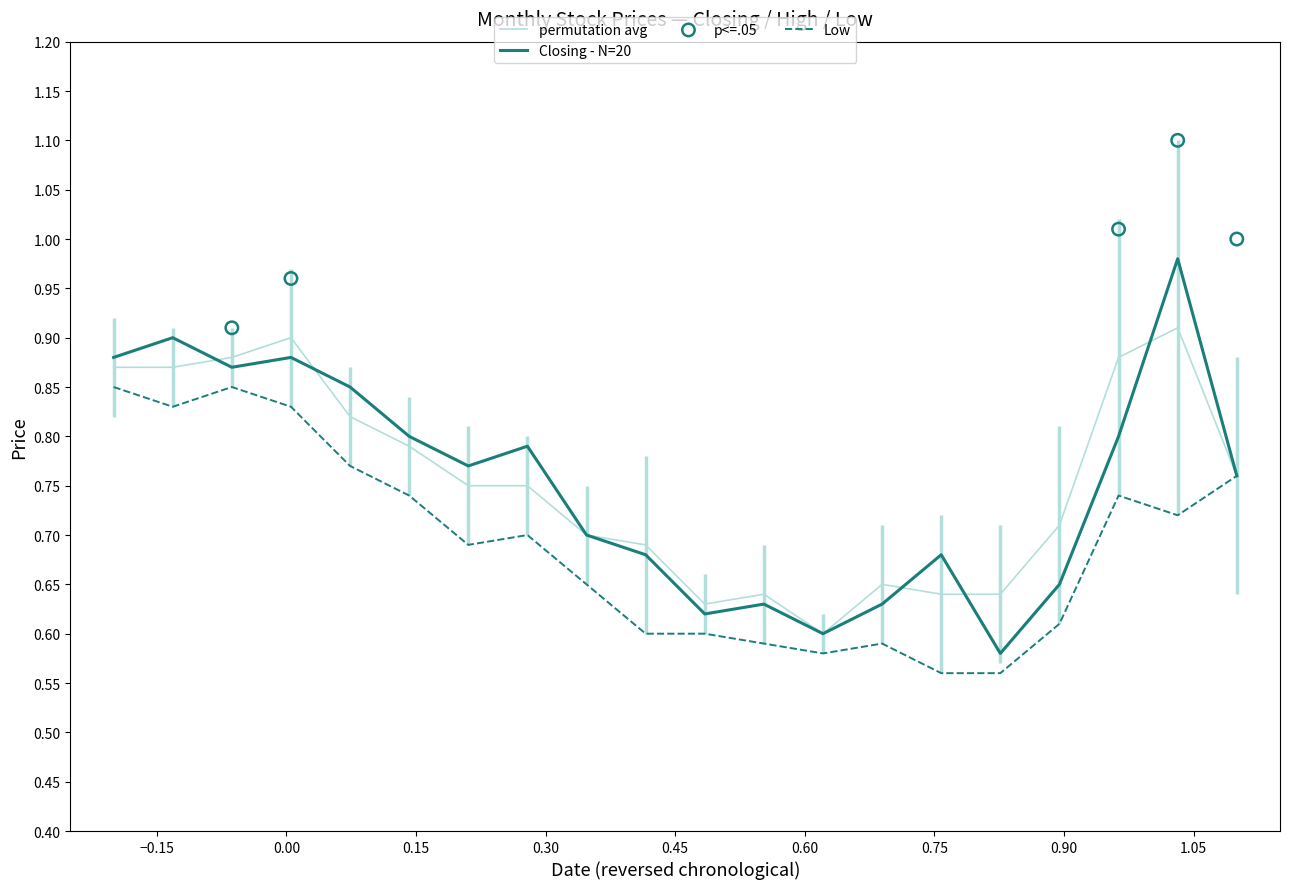

Which series has the largest Y range (max minus min)?

Closing